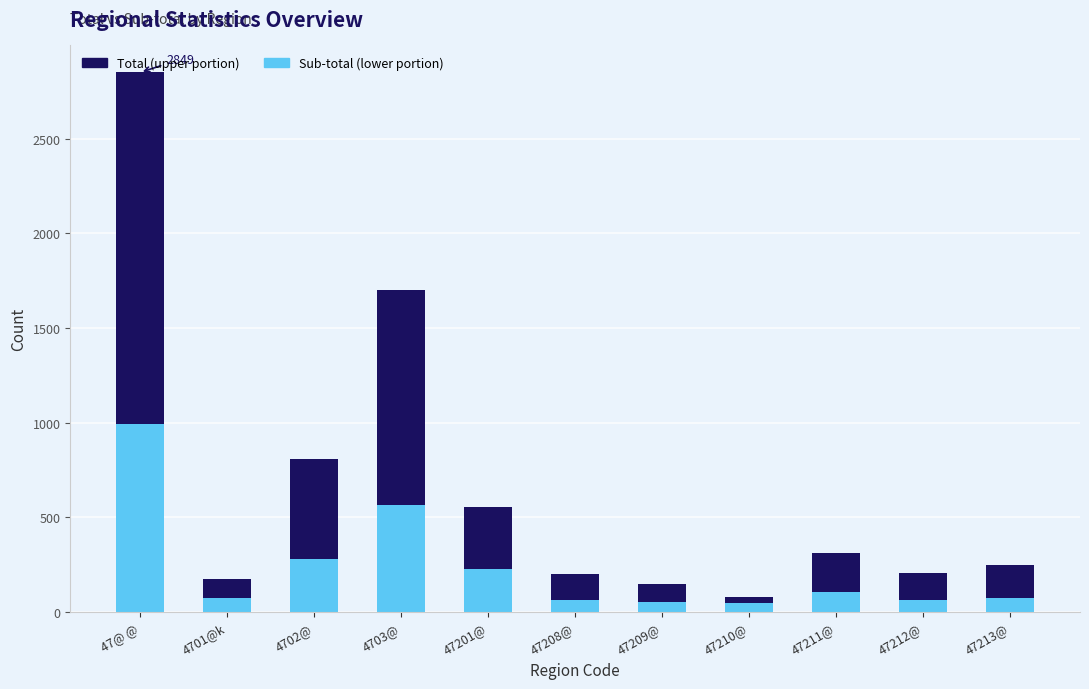

At which category is the sum across all series the highest?

47@ @